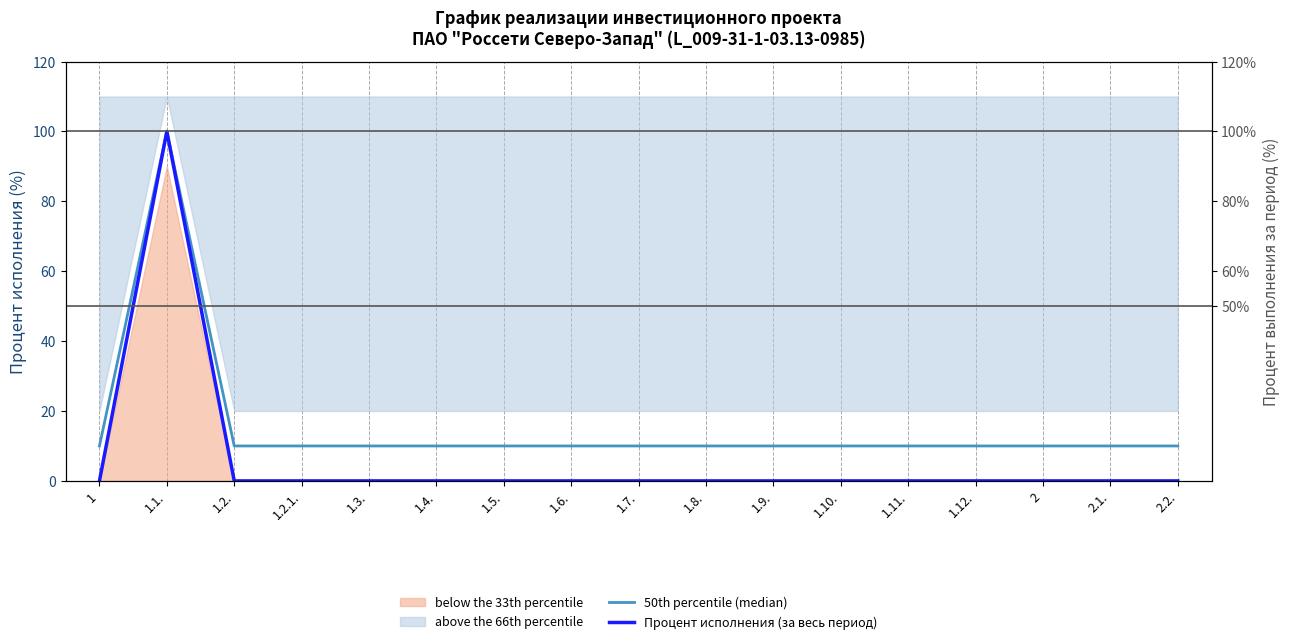

At which label is Процент исполнения (за весь период) closest to 50?

1